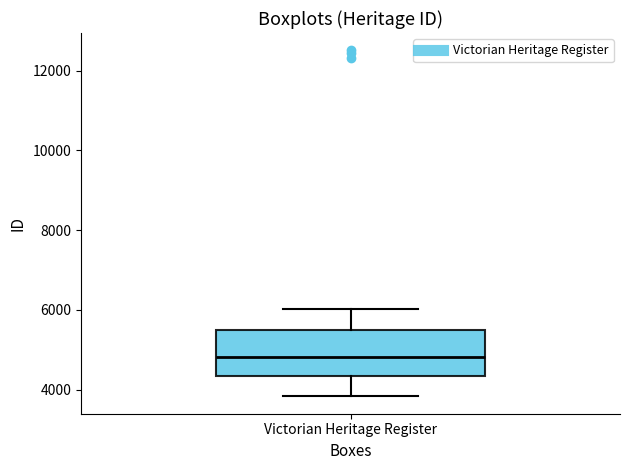

Read this box plot against the y-axis: the position of the median line, the range covered by the box, and the ends of both whiskers. The values are not printed on the chart, so give them approximately, as read against the axis.

median 4800, box 4400 to 5400, whiskers 3800 to 6000